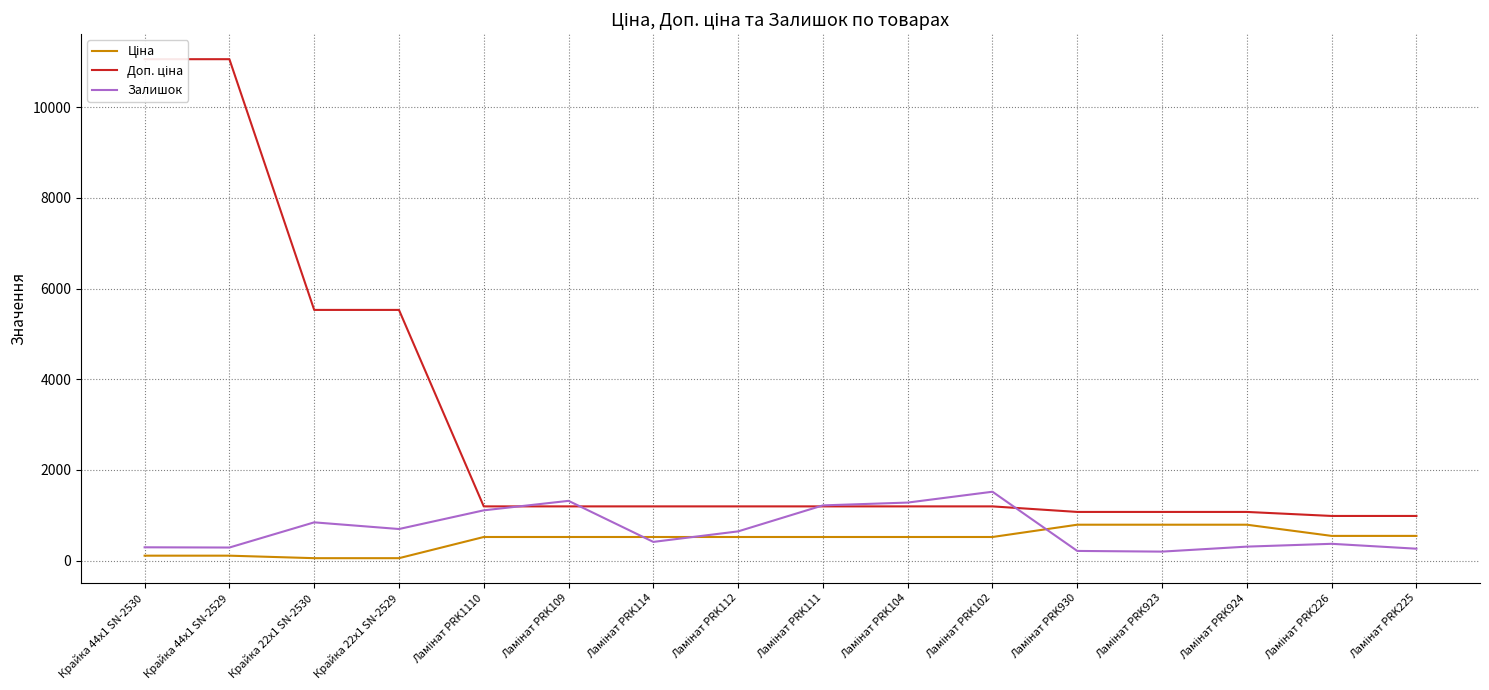

Is this an area chart (filled region under the line)?

No